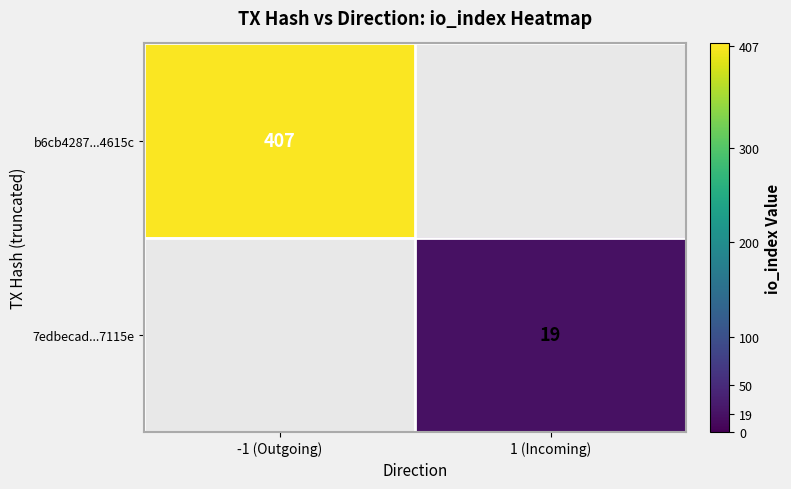

The 7edbecad...7115e series shows 19 at 1 (Incoming). True or false?

True